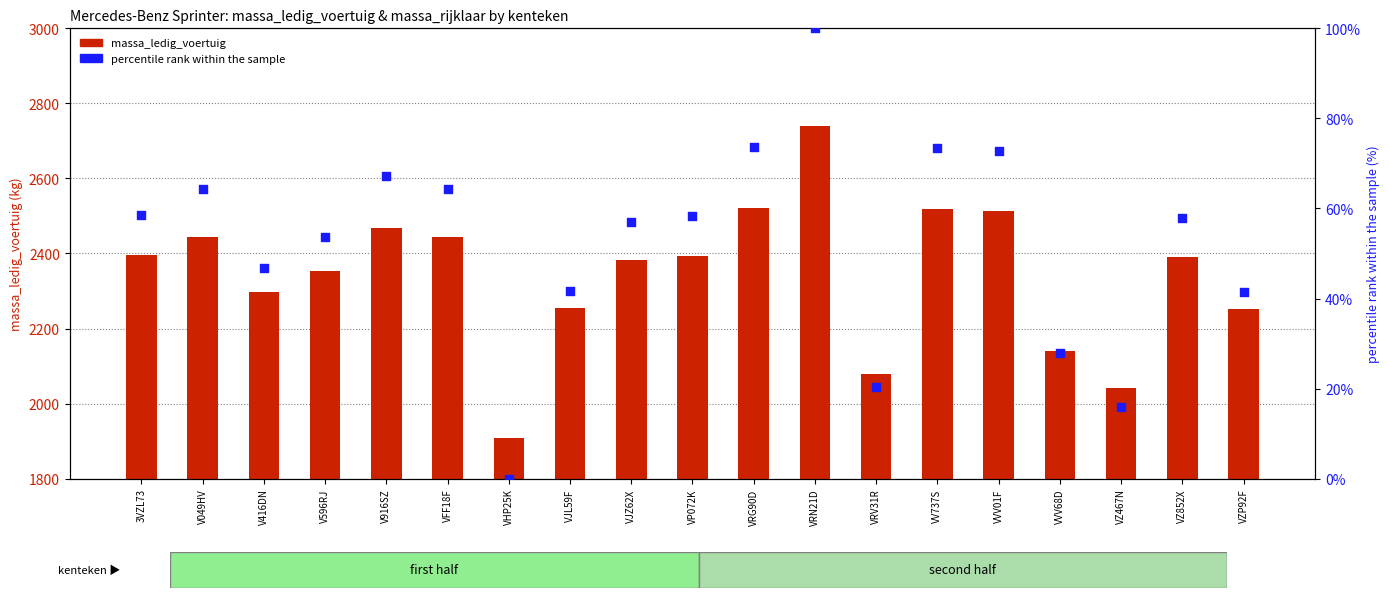

Which series reaches the minimum Y coordinate?

percentile rank within the sample